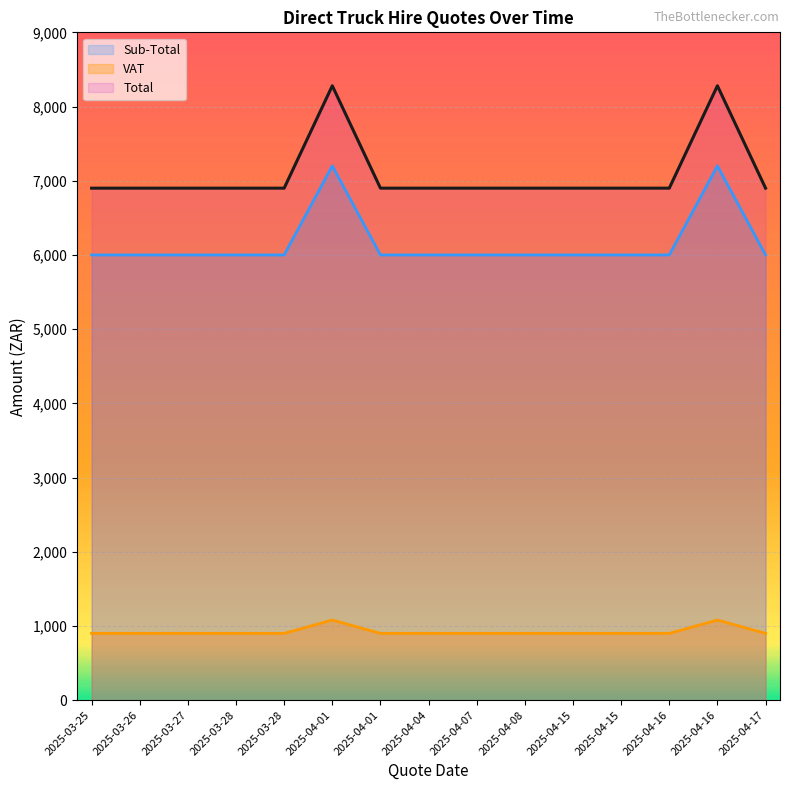

Is it true that Total equals 6900 at 2025-04-15?

True